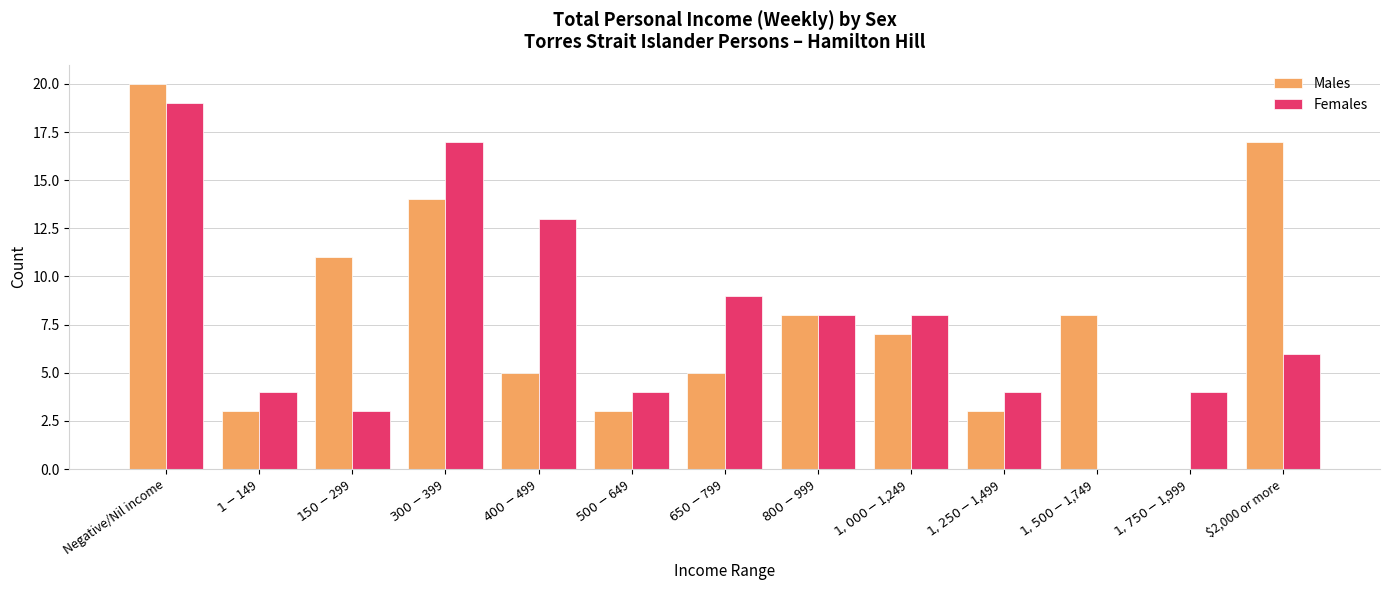

How many values in Females are above zero?

12